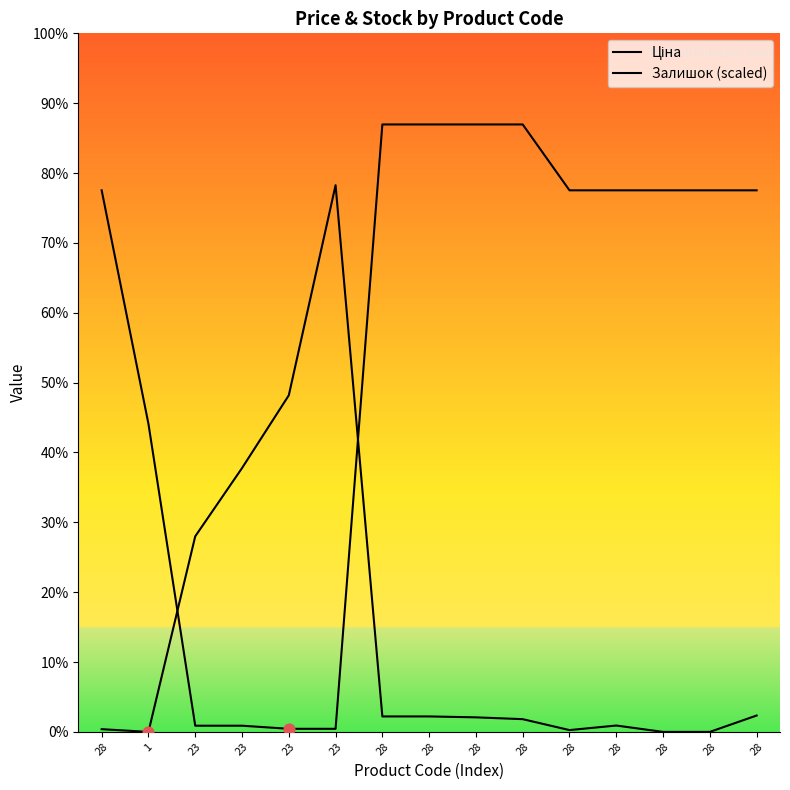

What are all the series names shown in the legend?

Ціна, Залишок (scaled)